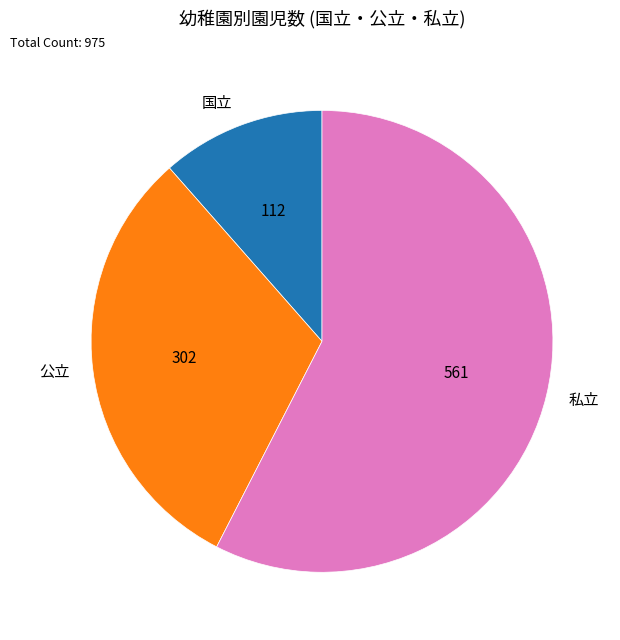

What is the majority slice?

私立